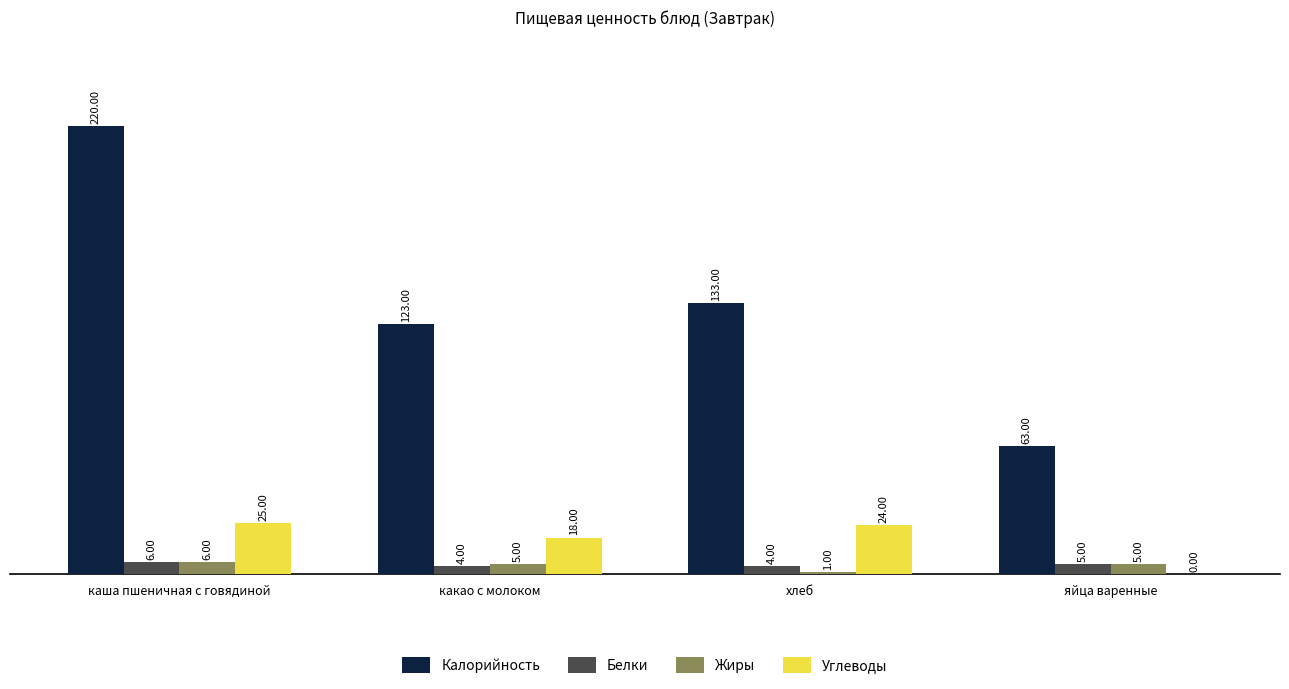

Between каша пшеничная с говядиной and какао с молоком, which series saw the biggest shift?

Калорийность